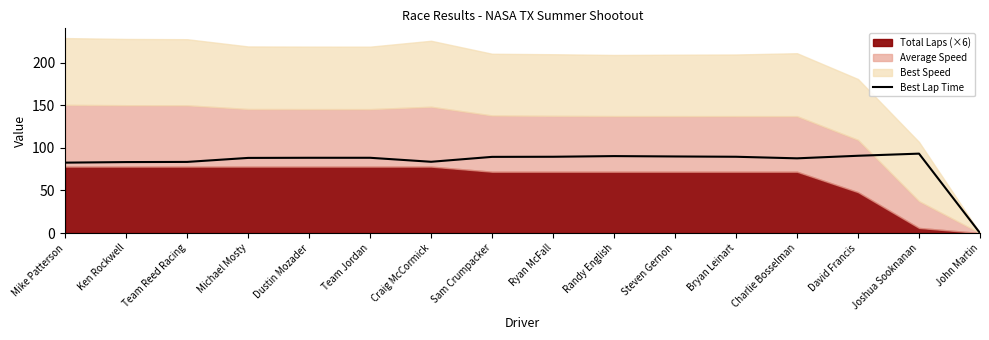

True or false: the data has more than 0 interior local peaks.

True